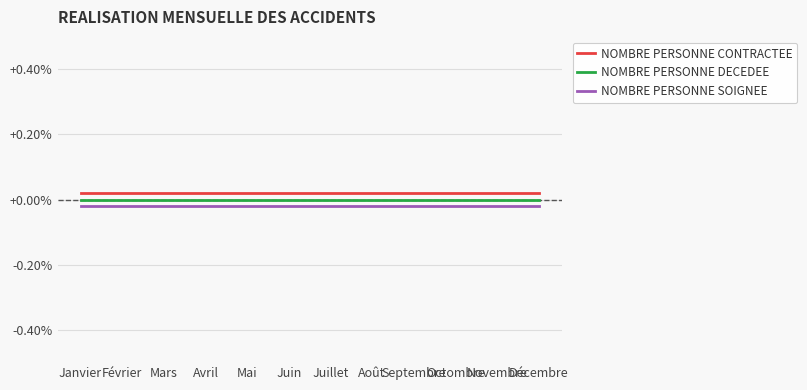

True or false: NOMBRE PERSONNE SOIGNEE and NOMBRE PERSONNE DECEDEE intersect in this chart.

False